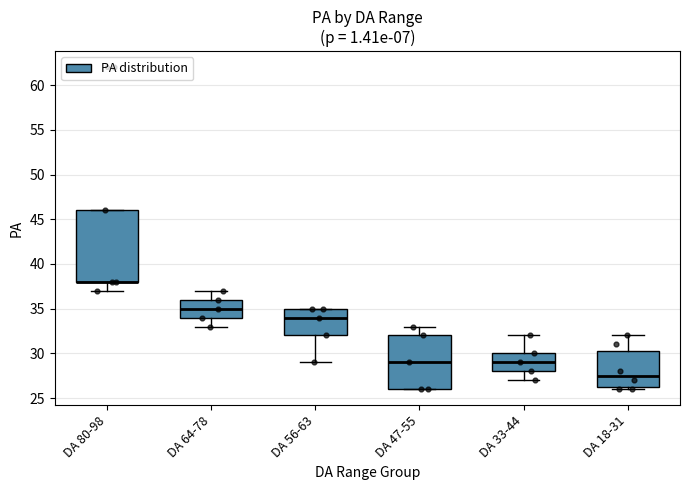

Which box is the tallest, from its lower edge to its upper edge?

DA 80-98